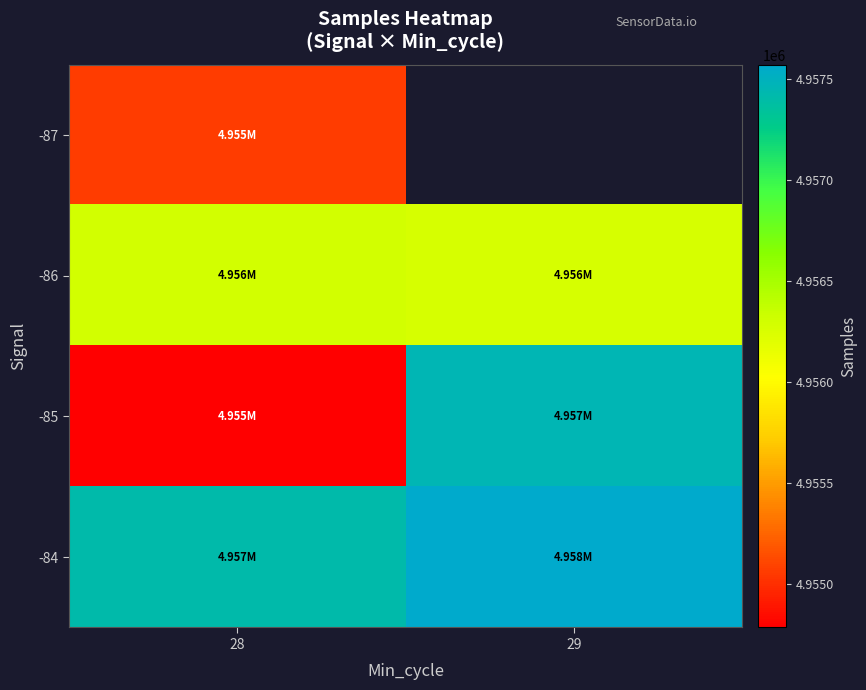

Rank the series by their maximum value, from lowest to highest.

-87, -86, -85, -84